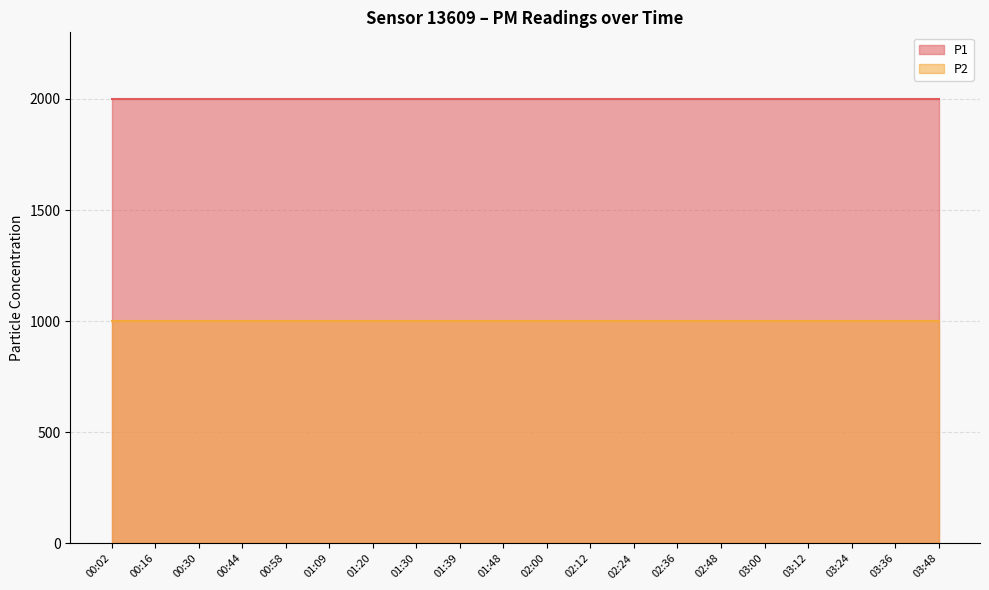

What is the label of the 8th point from the right?

02:24